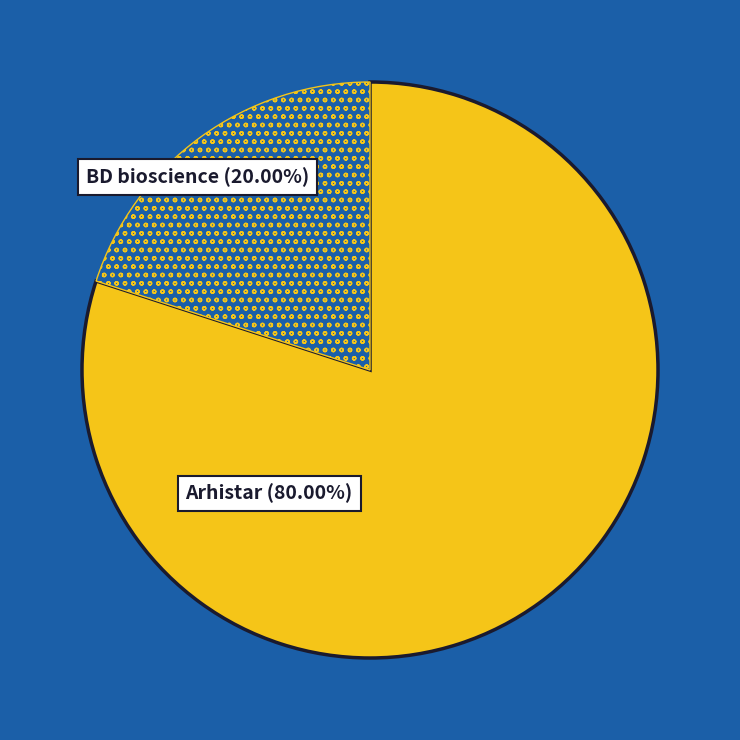

What percentage is the BD bioscience slice, to the nearest percent?

20%